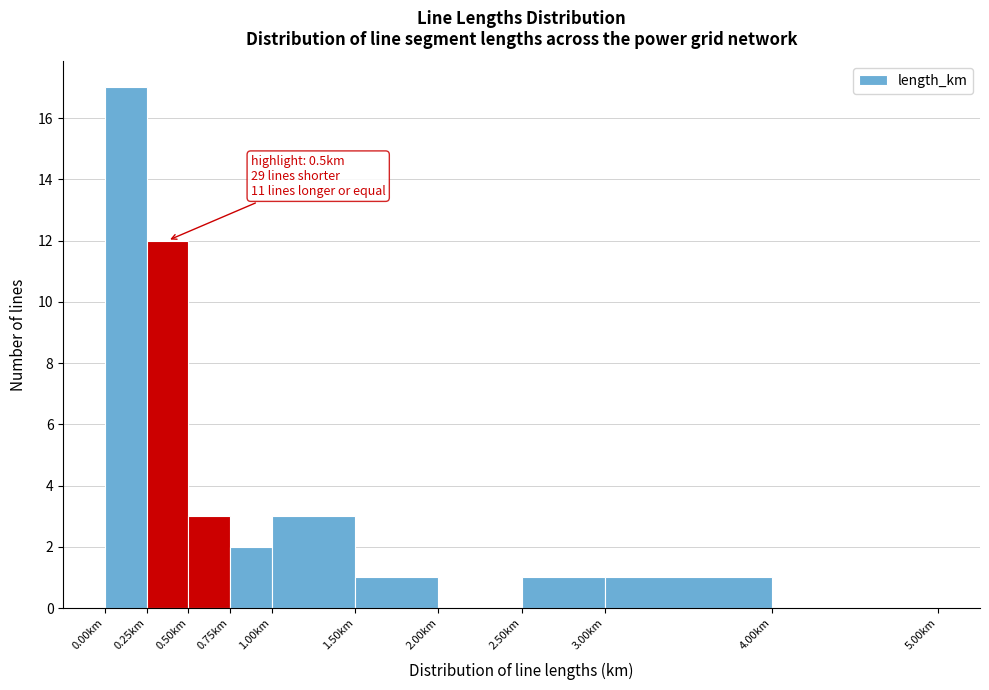

Which range on the x-axis has the tallest bar?

0.00 to 0.25